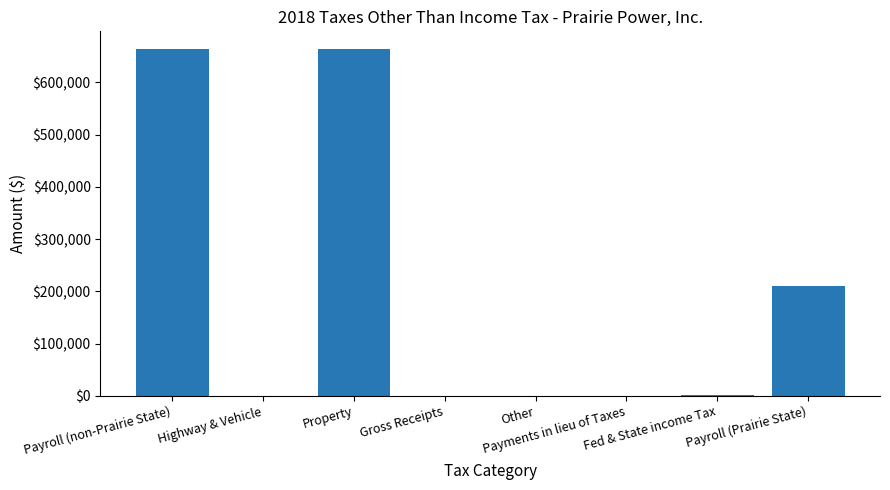

Where is the data nearest to the value 332323?

Payroll (Prairie State)